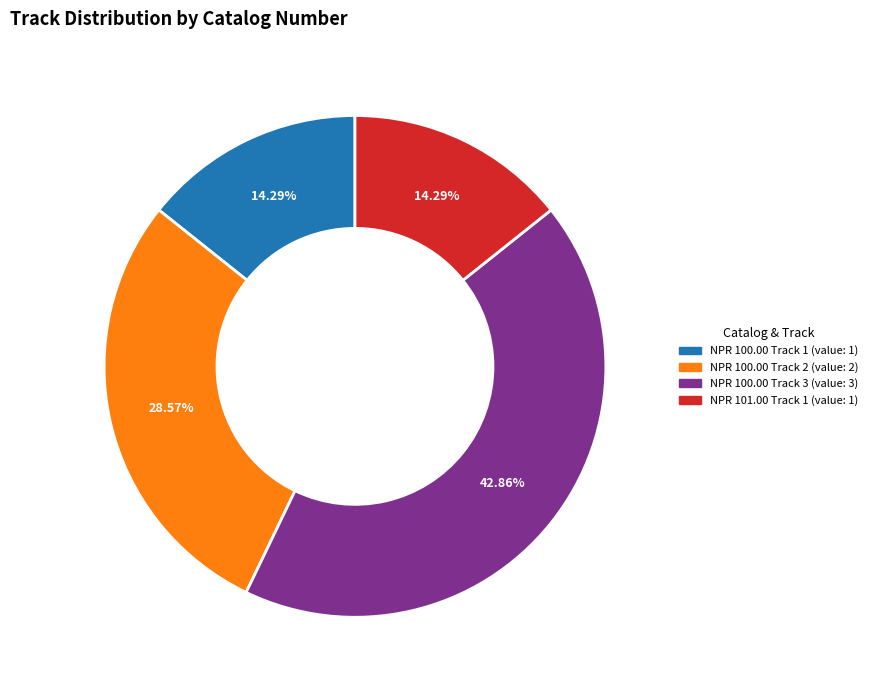

Does any single category account for the majority?

No